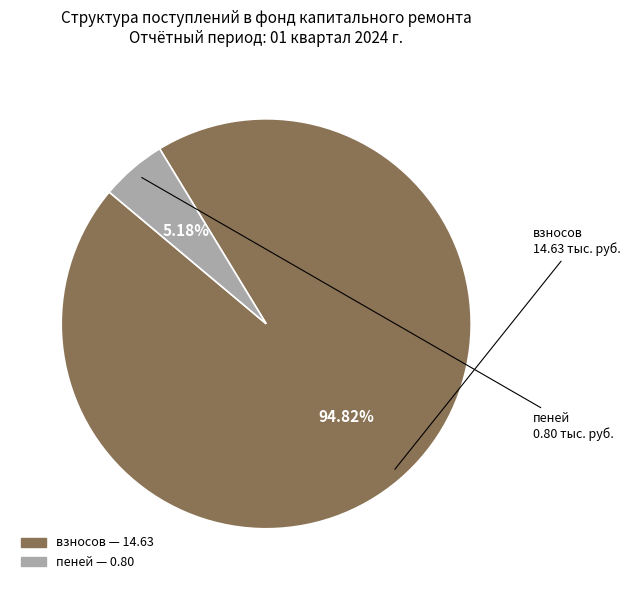

To the nearest percent, what is the difference between the largest and smallest slice percentages?

90%